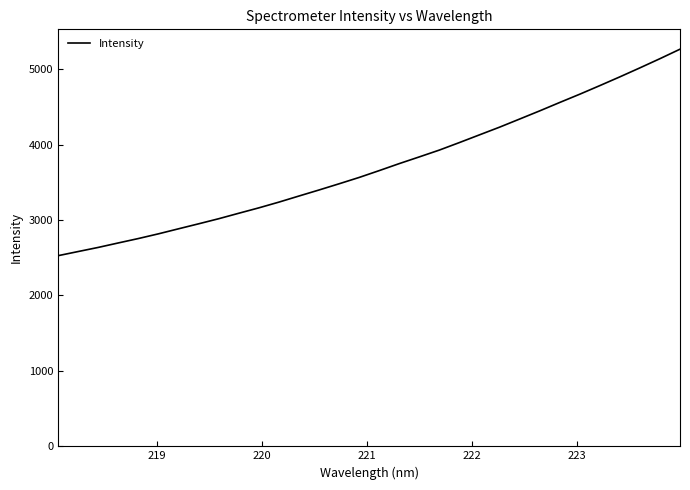

What is the greatest value displayed?

5263.5